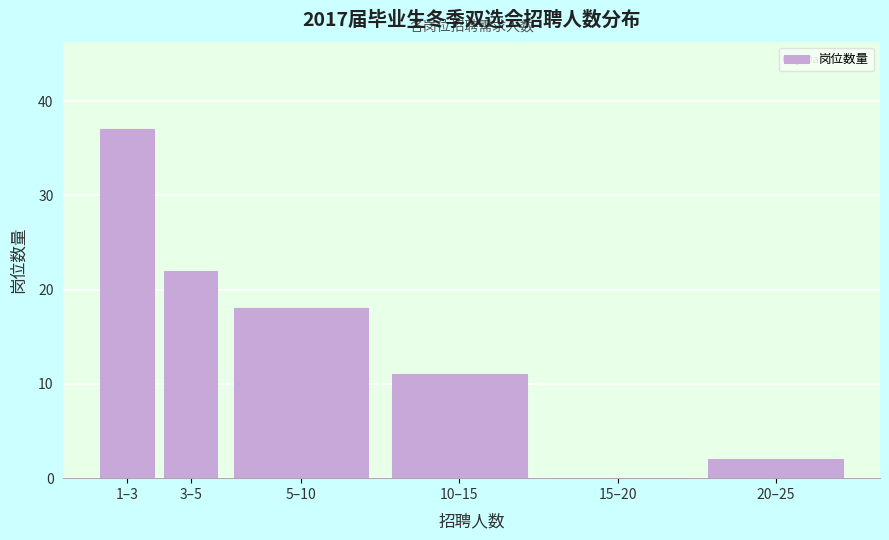

Reading left to right, transcribe all the data shown in this chart.

1–3=37	3–5=22	5–10=18	10–15=11	15–20=0	20–25=2